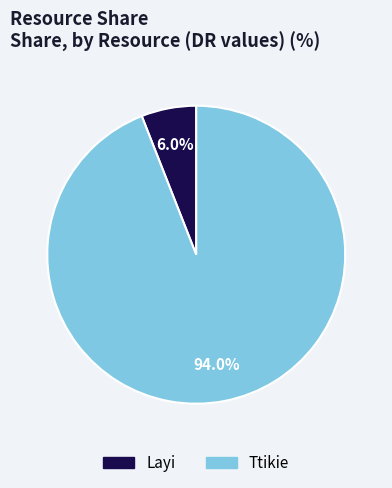

What is the smallest slice in the pie chart?

Layi